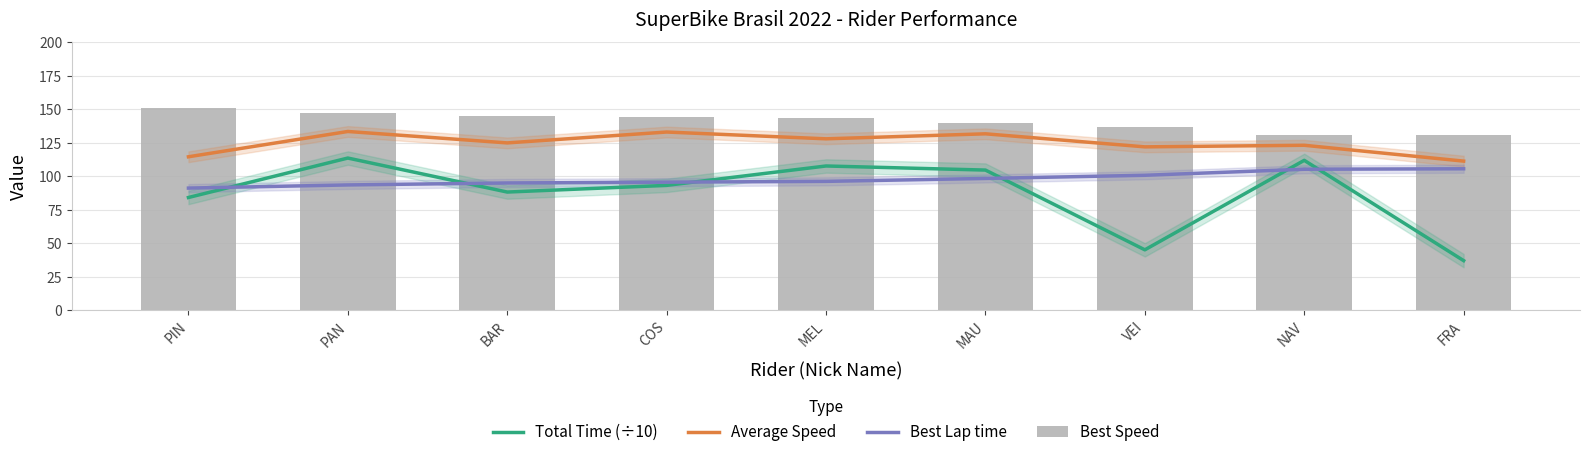

Which series has the widest spread of values?

Total Time (÷10)